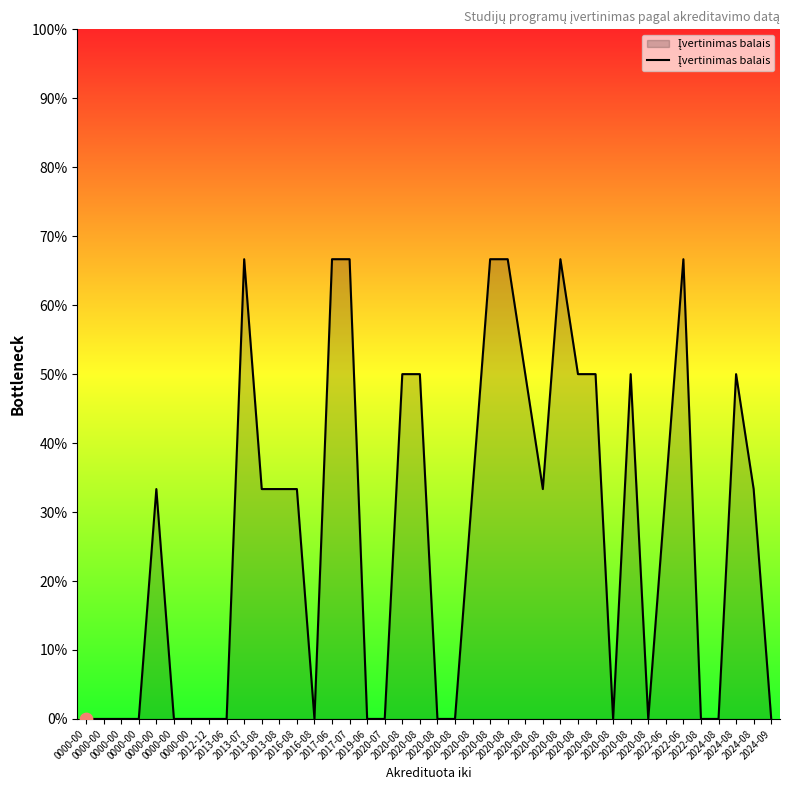

Between 2024-08 and 2020-08, which is larger?

2024-08